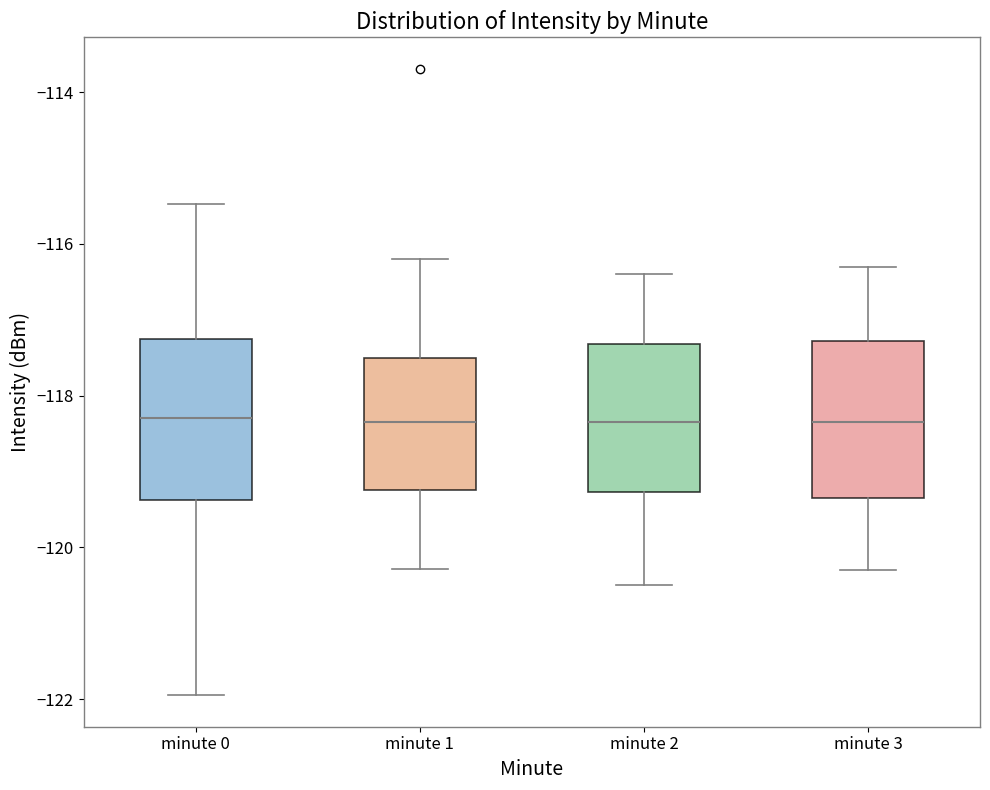

Reading left to right, read every box against the y-axis: the position of its median line, the range the box covers, and the ends of its whiskers. The values are not printed on the chart, so give them approximately, as read against the axis.

minute 0: median -118.2, box -119.4 to -117.2, whiskers -122.0 to -115.4
minute 1: median -118.4, box -119.2 to -117.4, whiskers -120.2 to -116.2
minute 2: median -118.4, box -119.2 to -117.4, whiskers -120.4 to -116.4
minute 3: median -118.4, box -119.4 to -117.2, whiskers -120.2 to -116.2